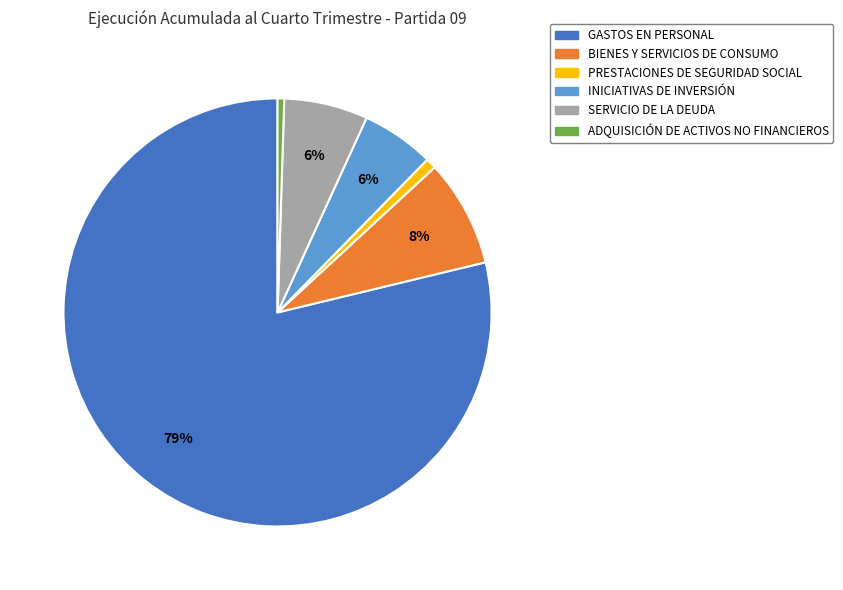

Which category accounts for the majority?

GASTOS EN PERSONAL